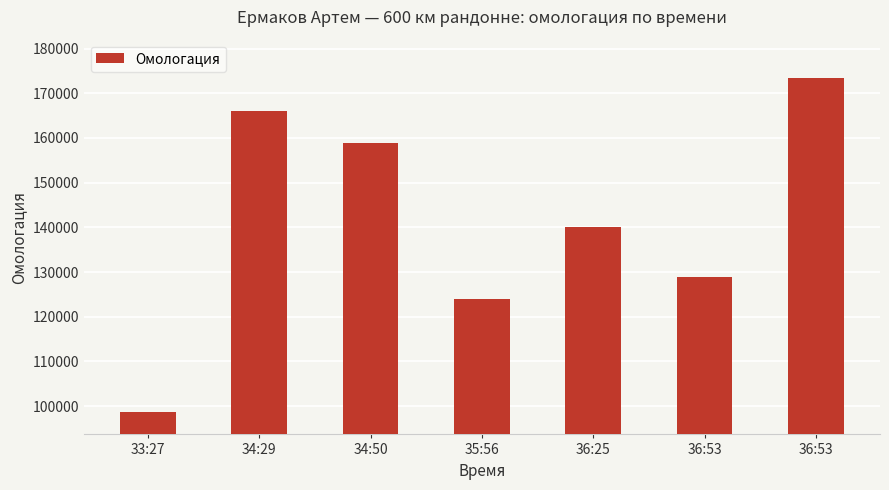

How many data points are less than 140031?

3